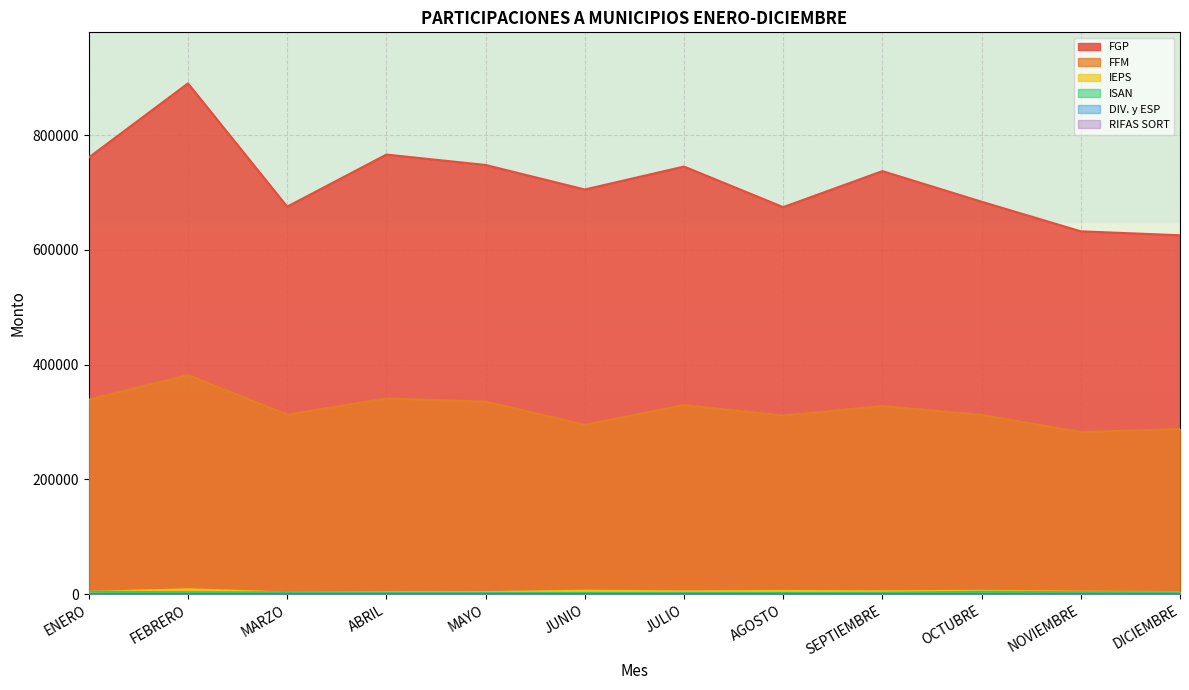

Is it true that IEPS equals 4366.5 at NOVIEMBRE?

True